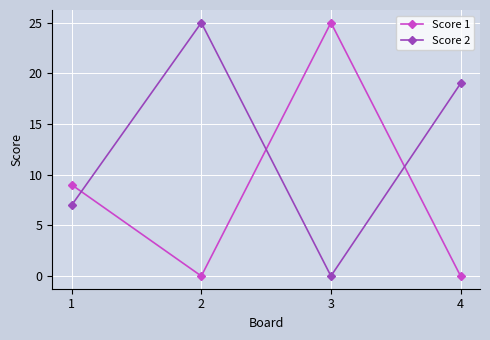

What is the difference between the second highest and second lowest values in the Score 2 series?

12